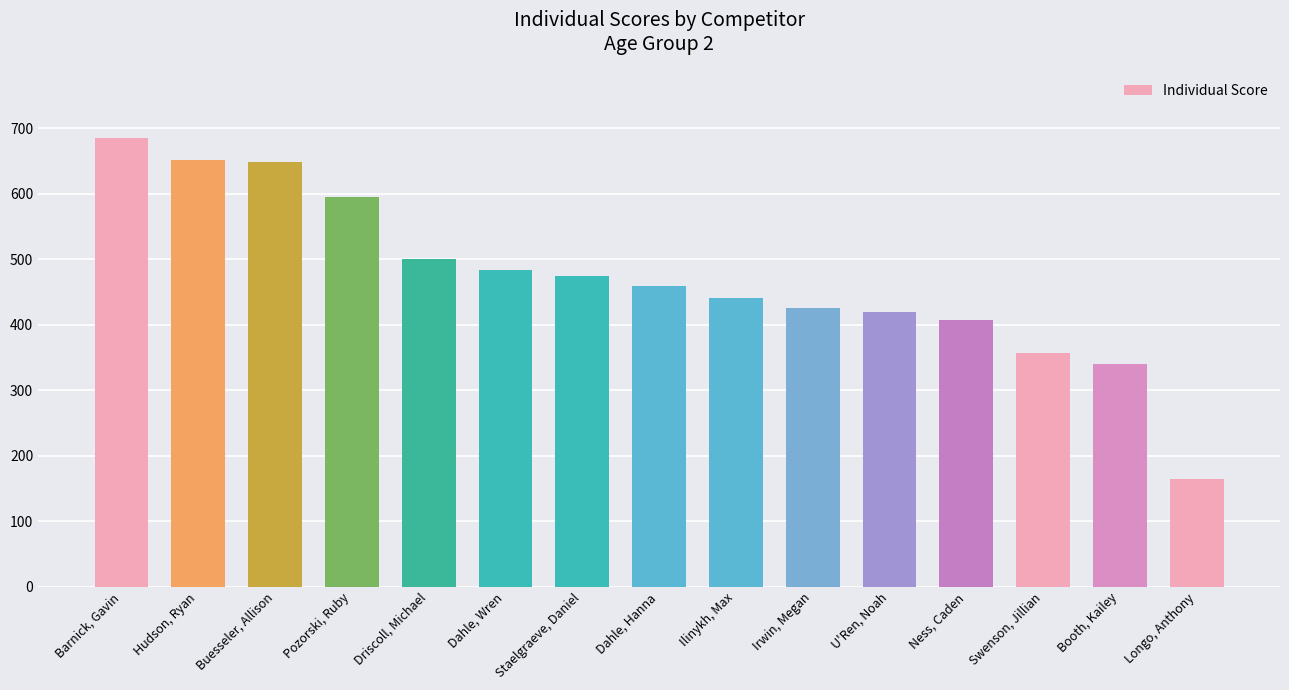

What is the value of the 6th bar from the left?

483.0